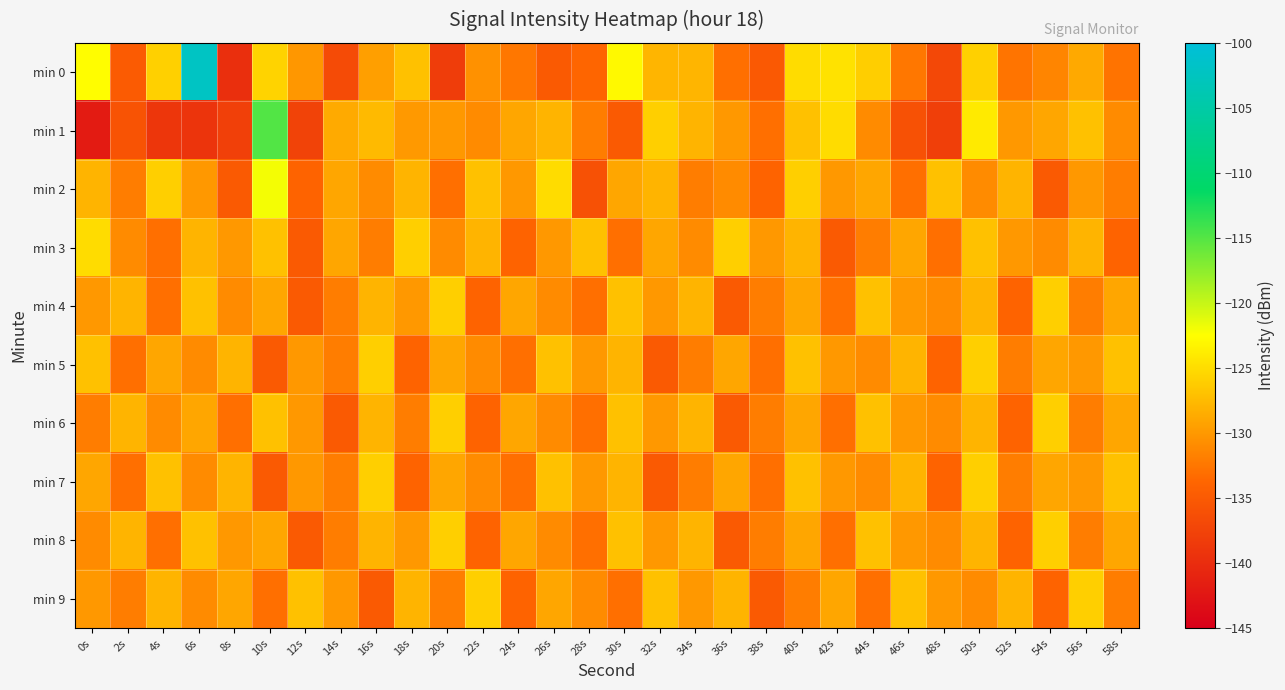

List the series in order of their peak value, highest first.

min 0, min 1, min 2, min 3, min 4, min 5, min 6, min 7, min 8, min 9